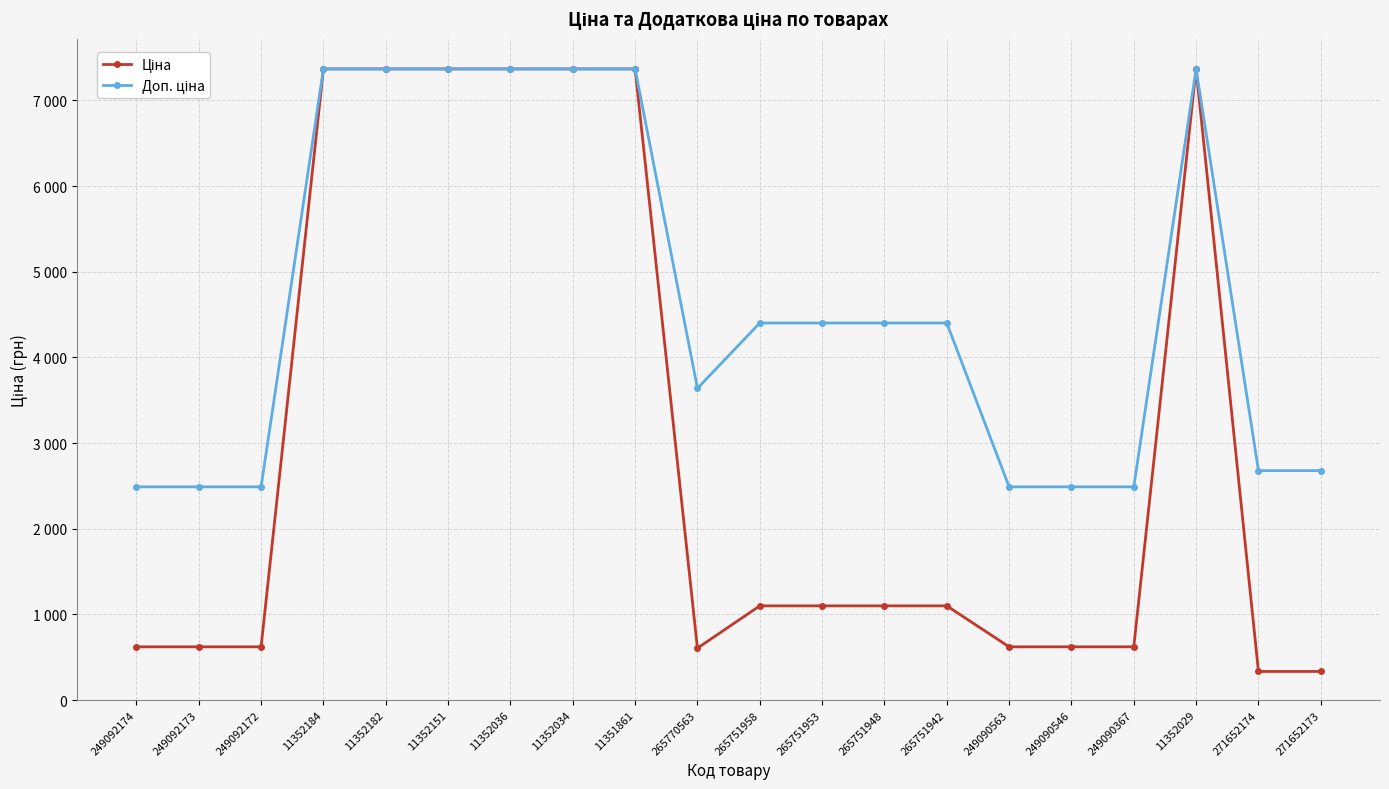

Is this an area chart (filled region under the line)?

No